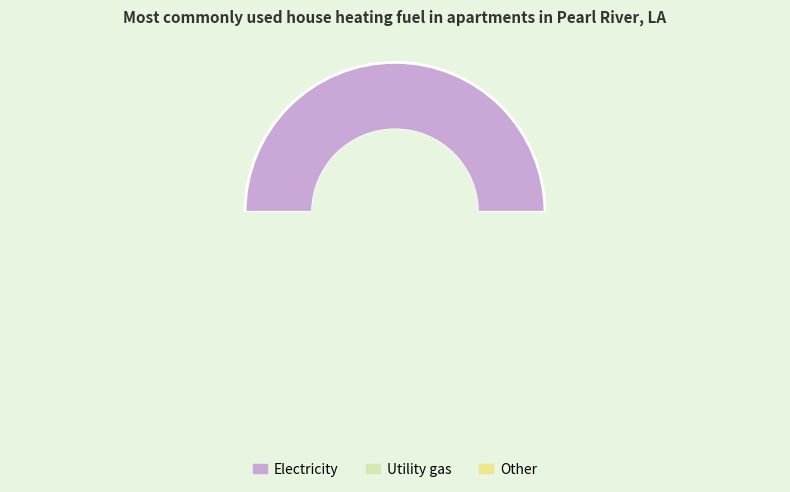

The 36300 slice represents 61% of the pie. True or false?

False